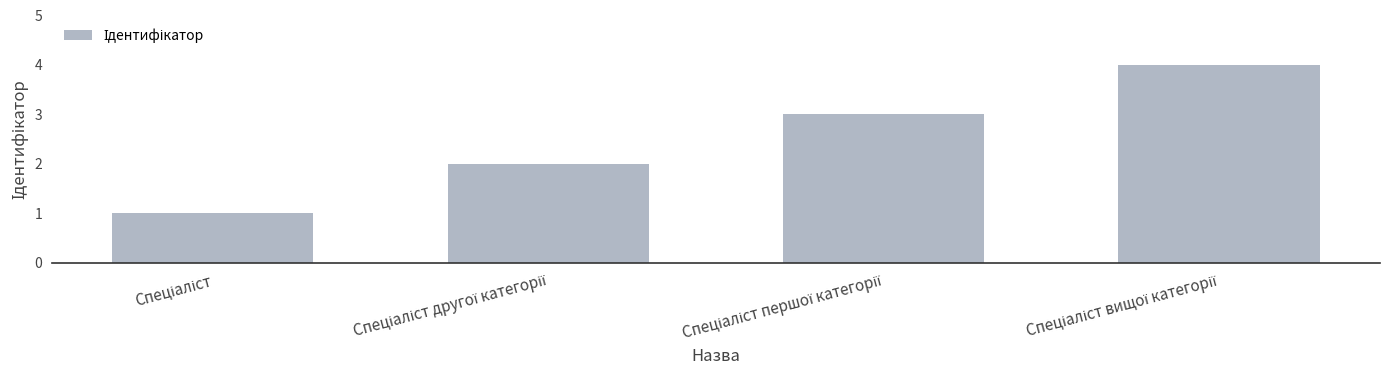

What is the maximum value shown in the chart?

4